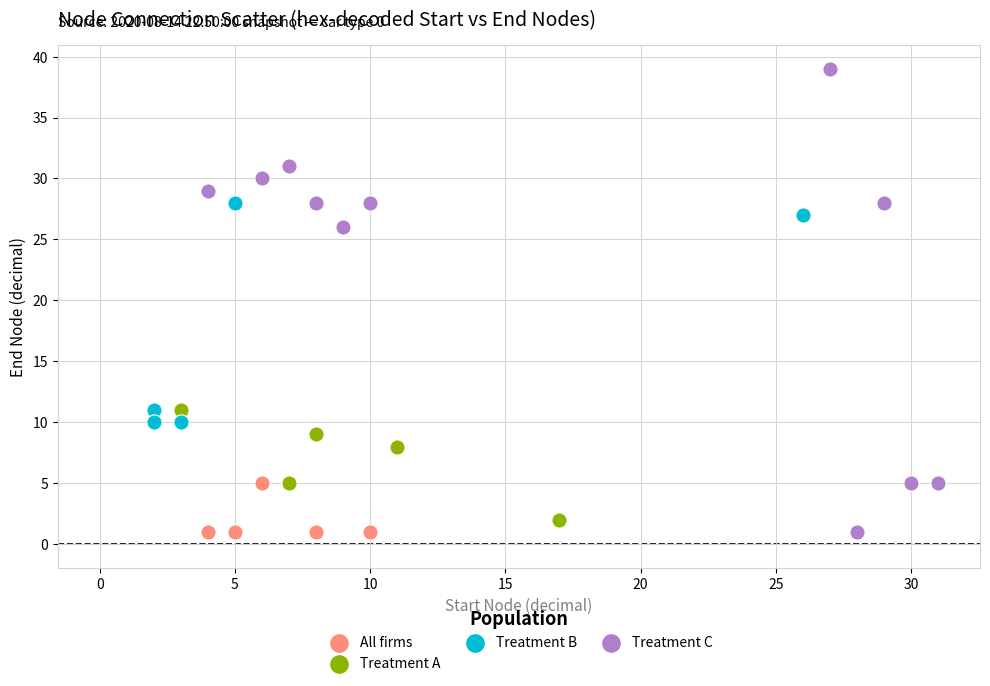

Which series has the widest spread of Y values?

Treatment C